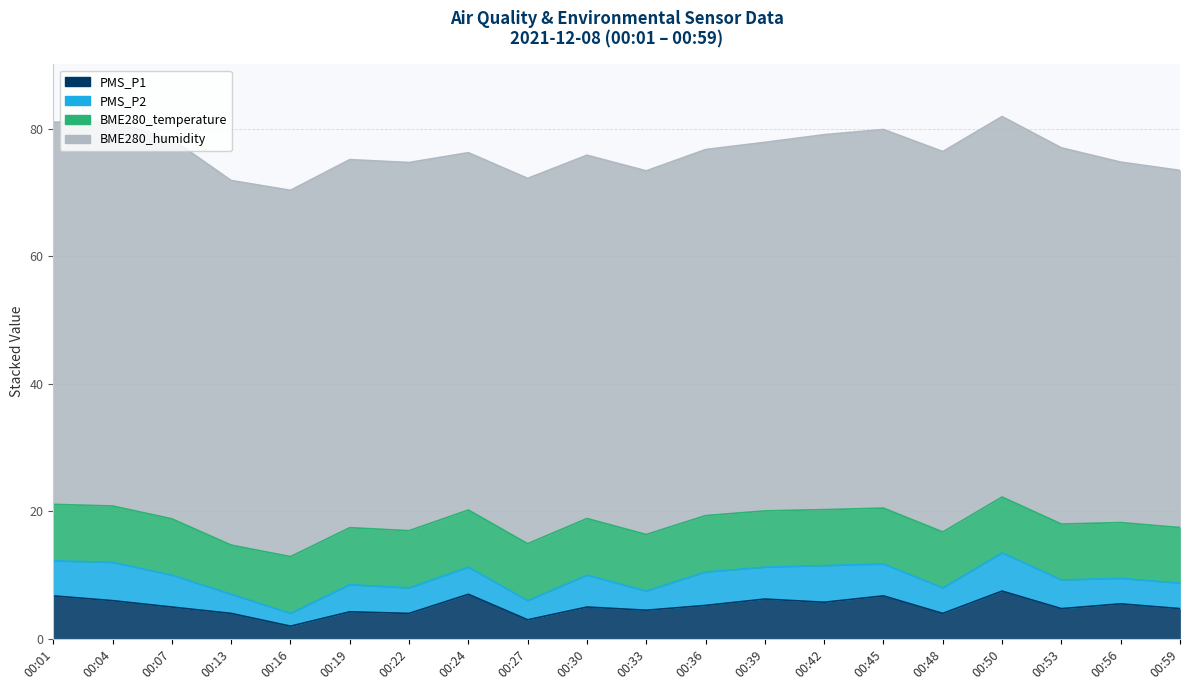

At which label does PMS_P1 first exceed 5?

00:01